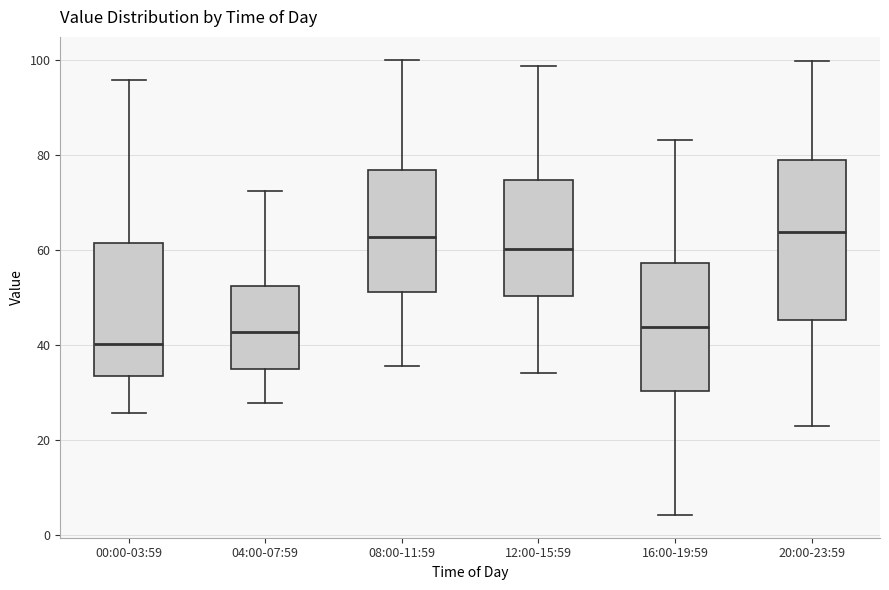

Which box is the tallest, from its lower edge to its upper edge?

20:00-23:59